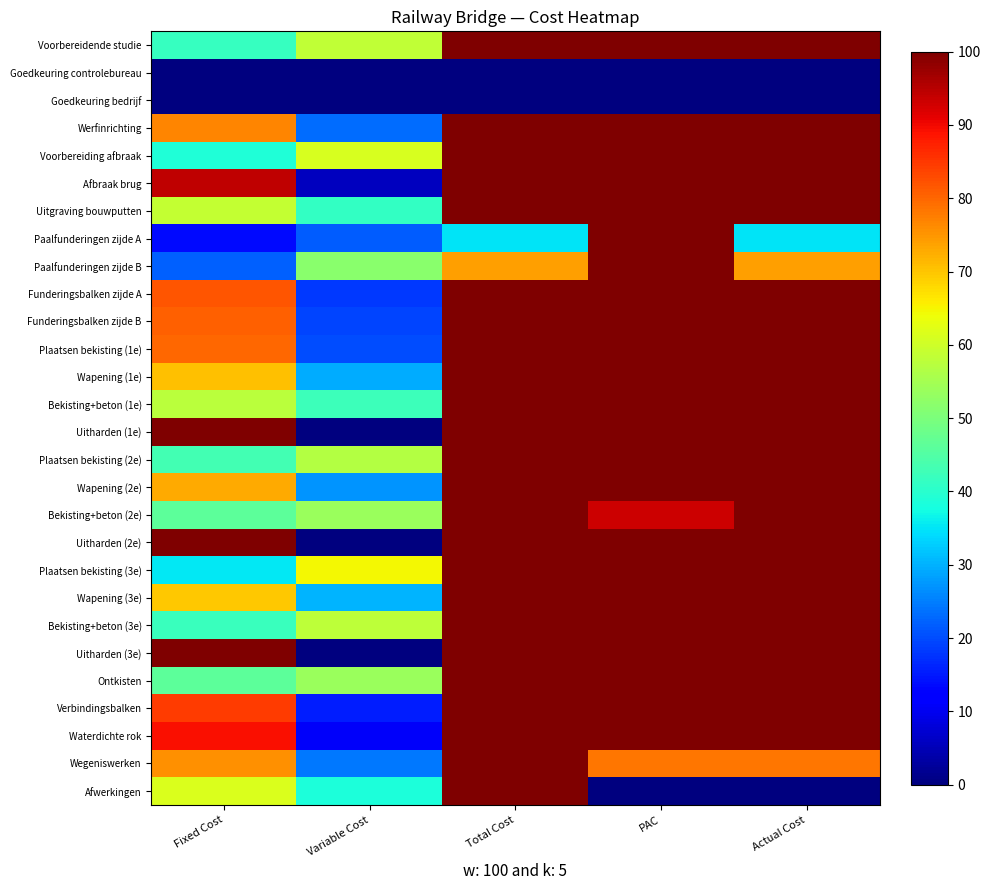

Reading left to right, what are all the values shown in this chart?

Voorbereidende studie: Fixed Cost=41.6	Variable Cost=58.4	Total Cost=100.0	PAC=100.0	Actual Cost=100.0
Goedkeuring controlebureau: Fixed Cost=0.0	Variable Cost=0.0	Total Cost=0.0	PAC=0.0	Actual Cost=0.0
Goedkeuring bedrijf: Fixed Cost=0.0	Variable Cost=0.0	Total Cost=0.0	PAC=0.0	Actual Cost=0.0
Werfinrichting: Fixed Cost=76.8	Variable Cost=23.2	Total Cost=100.0	PAC=100.0	Actual Cost=100.0
Voorbereiding afbraak: Fixed Cost=39.0	Variable Cost=61.0	Total Cost=100.0	PAC=100.0	Actual Cost=100.0
Afbraak brug: Fixed Cost=94.3	Variable Cost=5.7	Total Cost=100.0	PAC=100.0	Actual Cost=100.0
Uitgraving bouwputten: Fixed Cost=58.9	Variable Cost=41.1	Total Cost=100.0	PAC=100.0	Actual Cost=100.0
Paalfunderingen zijde A: Fixed Cost=13.4	Variable Cost=21.7	Total Cost=35.0	PAC=100.0	Actual Cost=35.0
Paalfunderingen zijde B: Fixed Cost=22.1	Variable Cost=51.9	Total Cost=74.0	PAC=100.0	Actual Cost=74.0
Funderingsbalken zijde A: Fixed Cost=82.0	Variable Cost=18.0	Total Cost=100.0	PAC=100.0	Actual Cost=100.0
Funderingsbalken zijde B: Fixed Cost=80.6	Variable Cost=19.4	Total Cost=100.0	PAC=100.0	Actual Cost=100.0
Plaatsen bekisting (1e): Fixed Cost=79.8	Variable Cost=20.2	Total Cost=100.0	PAC=100.0	Actual Cost=100.0
Wapening (1e): Fixed Cost=70.5	Variable Cost=29.5	Total Cost=100.0	PAC=100.0	Actual Cost=100.0
Bekisting+beton (1e): Fixed Cost=57.7	Variable Cost=42.3	Total Cost=100.0	PAC=100.0	Actual Cost=100.0
Uitharden (1e): Fixed Cost=100.0	Variable Cost=0.0	Total Cost=100.0	PAC=100.0	Actual Cost=100.0
Plaatsen bekisting (2e): Fixed Cost=43.1	Variable Cost=56.9	Total Cost=100.0	PAC=100.0	Actual Cost=100.0
Wapening (2e): Fixed Cost=72.8	Variable Cost=27.2	Total Cost=100.0	PAC=100.0	Actual Cost=100.0
Bekisting+beton (2e): Fixed Cost=46.2	Variable Cost=53.8	Total Cost=100.0	PAC=93.3	Actual Cost=100.0
Uitharden (2e): Fixed Cost=100.0	Variable Cost=0.0	Total Cost=100.0	PAC=100.0	Actual Cost=100.0
Plaatsen bekisting (3e): Fixed Cost=35.2	Variable Cost=64.8	Total Cost=100.0	PAC=100.0	Actual Cost=100.0
Wapening (3e): Fixed Cost=69.7	Variable Cost=30.3	Total Cost=100.0	PAC=100.0	Actual Cost=100.0
Bekisting+beton (3e): Fixed Cost=41.8	Variable Cost=58.2	Total Cost=100.0	PAC=100.0	Actual Cost=100.0
Uitharden (3e): Fixed Cost=100.0	Variable Cost=0.0	Total Cost=100.0	PAC=100.0	Actual Cost=100.0
Ontkisten: Fixed Cost=46.2	Variable Cost=53.8	Total Cost=100.0	PAC=100.0	Actual Cost=100.0
Verbindingsbalken: Fixed Cost=84.5	Variable Cost=15.5	Total Cost=100.0	PAC=100.0	Actual Cost=100.0
Waterdichte rok: Fixed Cost=89.4	Variable Cost=10.6	Total Cost=100.0	PAC=100.0	Actual Cost=100.0
Wegeniswerken: Fixed Cost=75.5	Variable Cost=24.5	Total Cost=100.0	PAC=78.4	Actual Cost=78.4
Afwerkingen: Fixed Cost=61.5	Variable Cost=38.5	Total Cost=100.0	PAC=0.0	Actual Cost=0.0